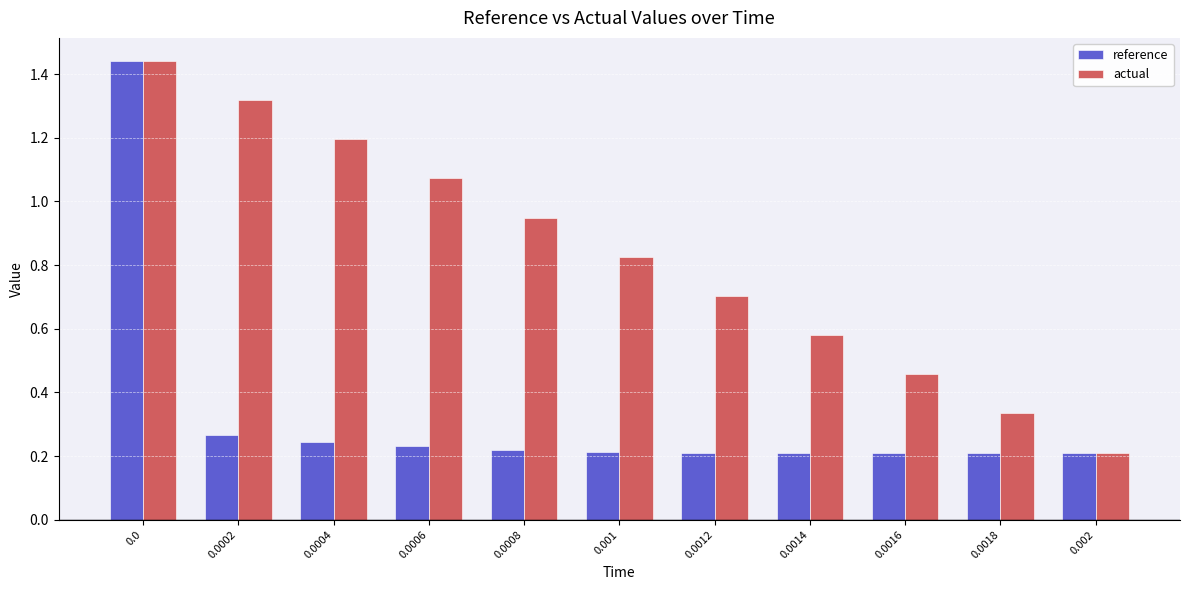

What is the sum of the actual values at 0.0006 and 0.0004?

2.3